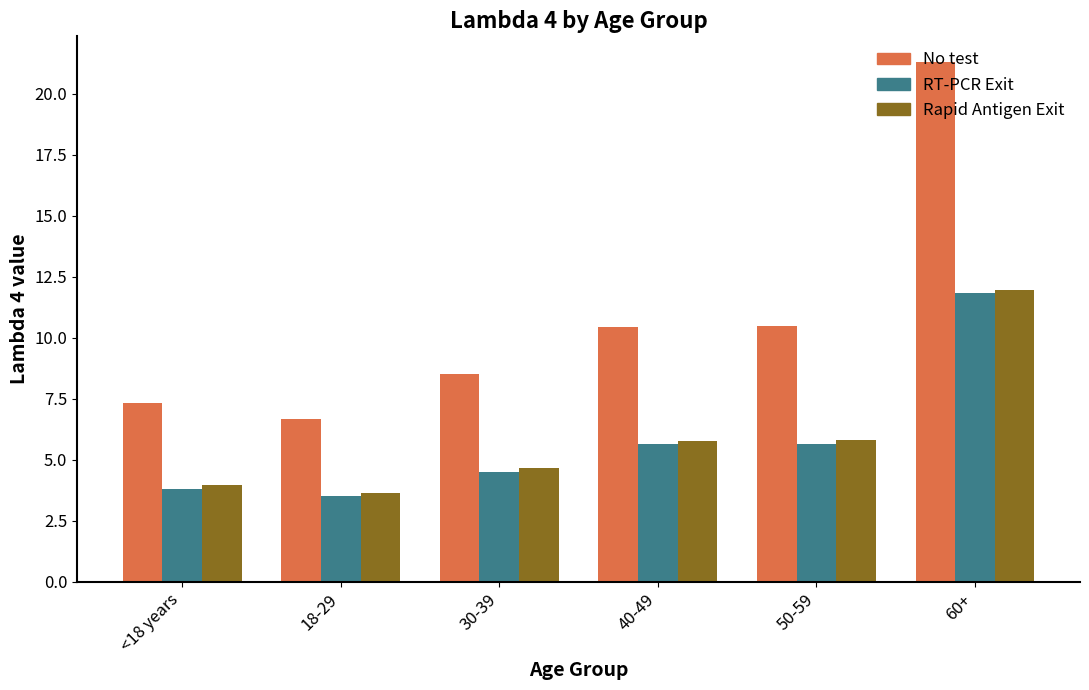

Does the chart contain stacked bars?

No